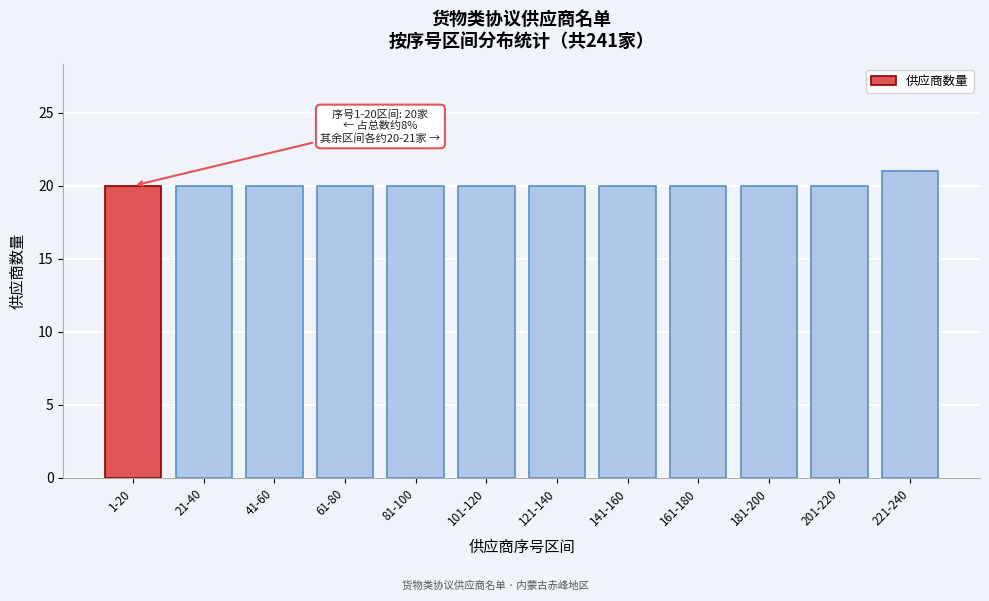

Reading right to left, list all the values displayed in this chart.

21	20	20	20	20	20	20	20	20	20	20	20